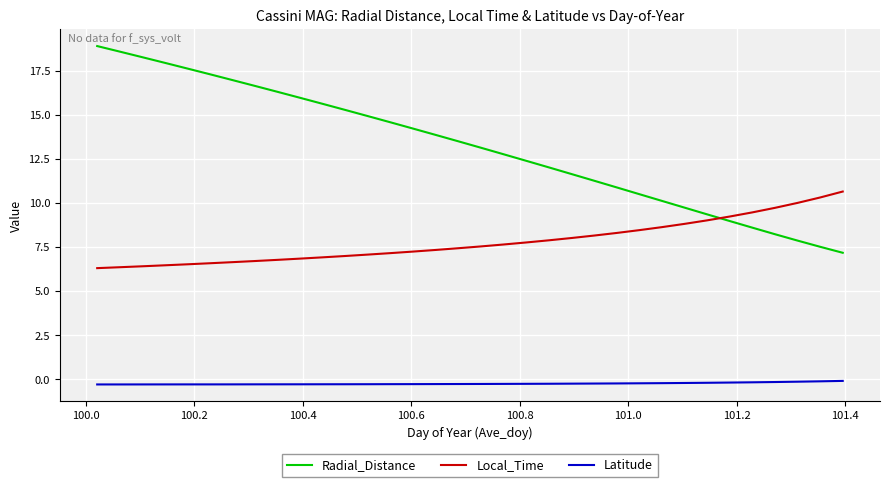

What is the highest value of the Radial_Distance series?

18.9